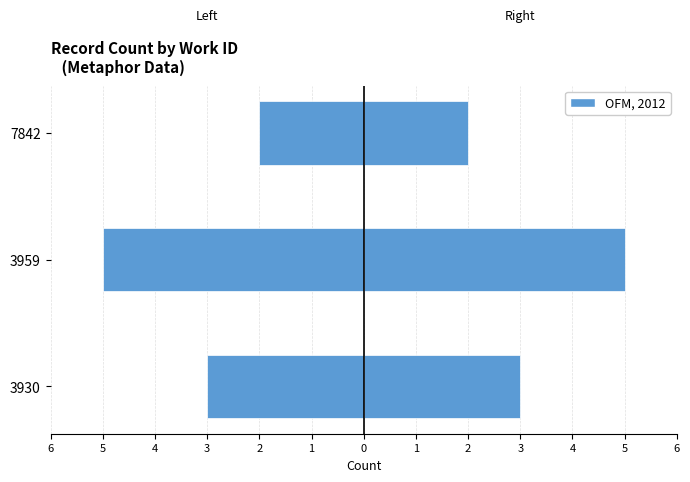

How many bars are there in each group?

2